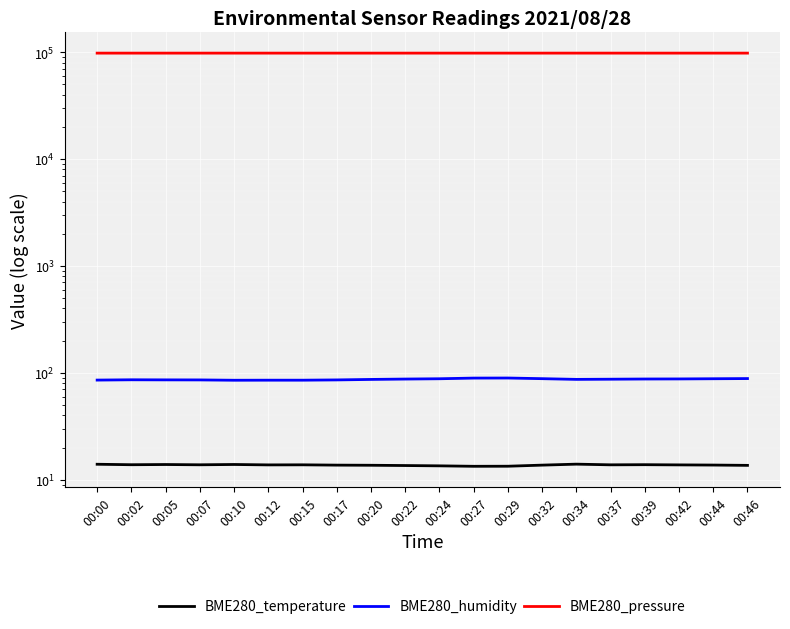

List the labels in order of BME280_pressure value, smallest first.

00:00, 00:05, 00:12, 00:07, 00:02, 00:10, 00:15, 00:32, 00:39, 00:42, 00:20, 00:29, 00:17, 00:22, 00:27, 00:44, 00:46, 00:24, 00:37, 00:34